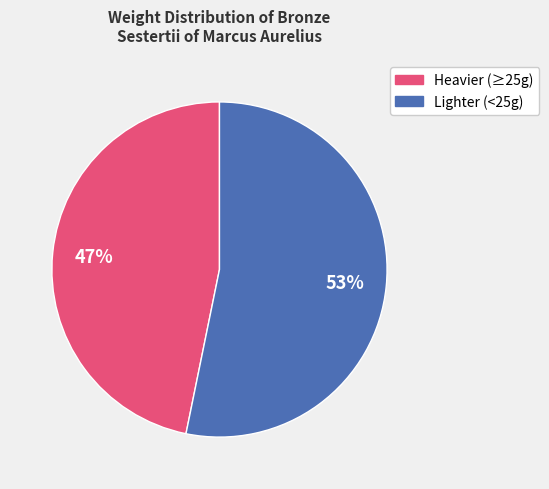

Is there a majority slice in this chart?

Yes